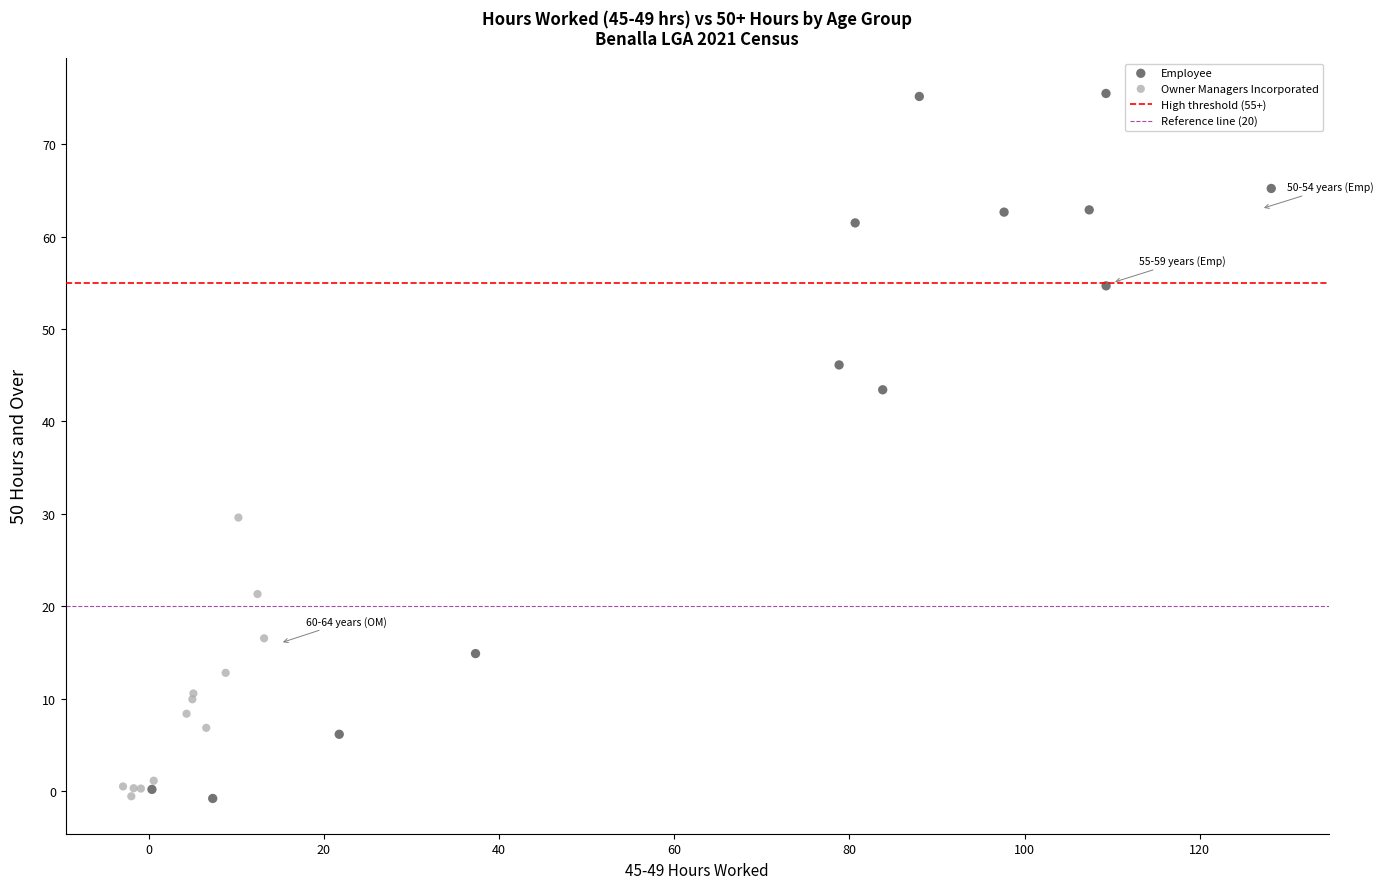

Which series reaches the maximum Y coordinate?

Employee